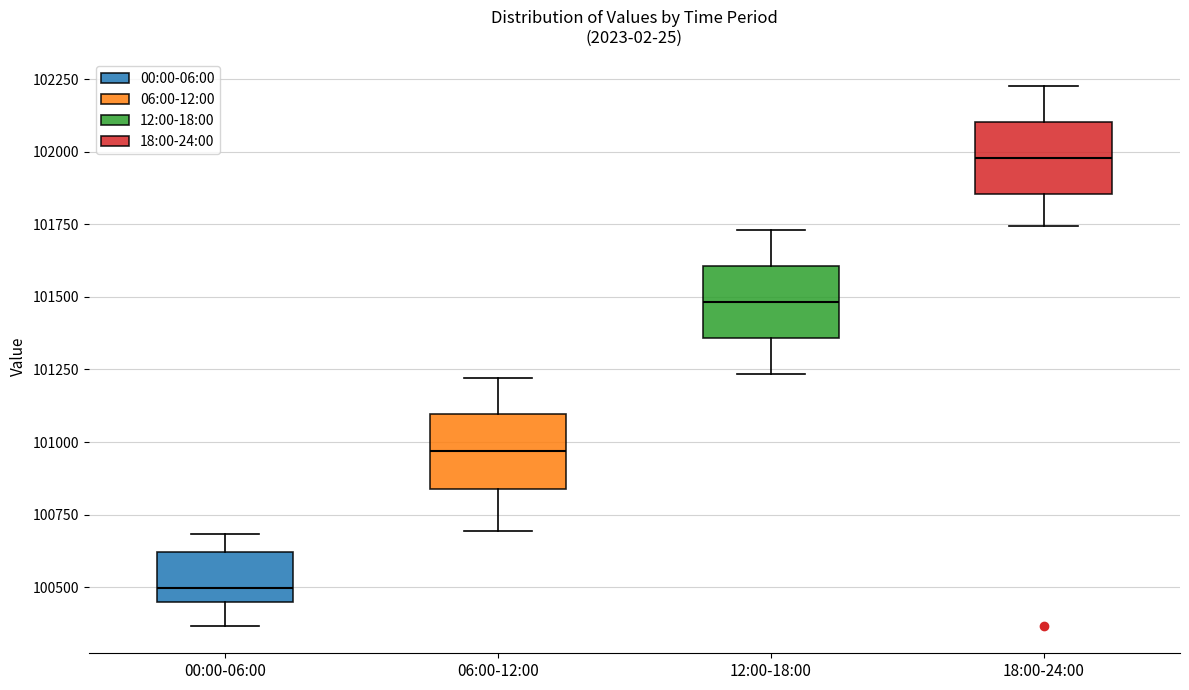

Reading left to right, transcribe this box plot: for each box, give where its median line is, the range the box spans, and where its two whiskers end, as read against the y-axis. The values are not printed on the chart, so give them approximately, as read against the axis.

00:00-06:00: median 100500, box 100450 to 100600, whiskers 100350 to 100700
06:00-12:00: median 100950, box 100850 to 101100, whiskers 100700 to 101200
12:00-18:00: median 101500, box 101350 to 101600, whiskers 101250 to 101750
18:00-24:00: median 102000, box 101850 to 102100, whiskers 101750 to 102250